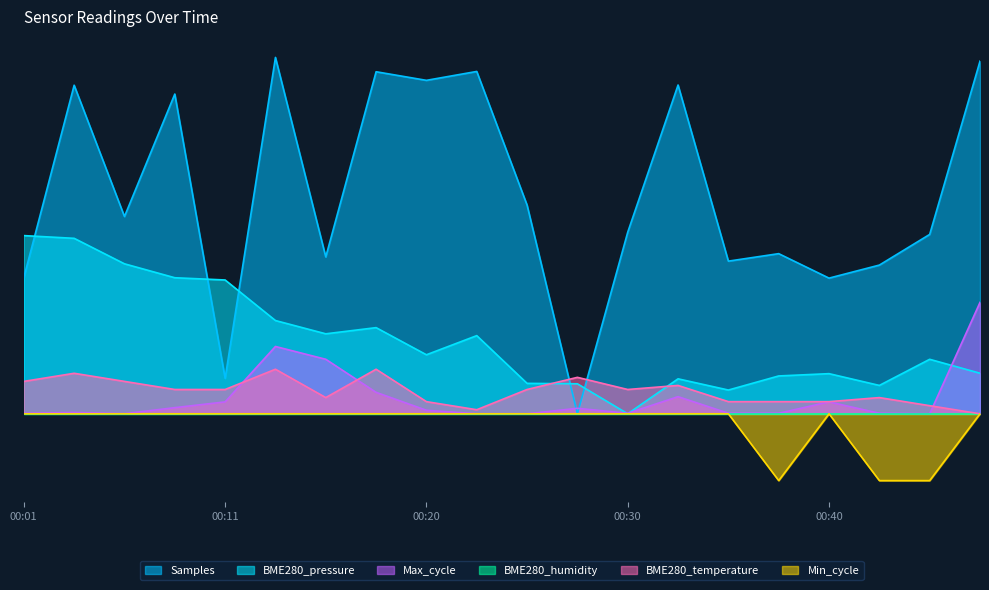

Rank the series at 00:35 from lowest to highest value.

Min_cycle, Max_cycle, BME280_temperature, BME280_pressure, Samples